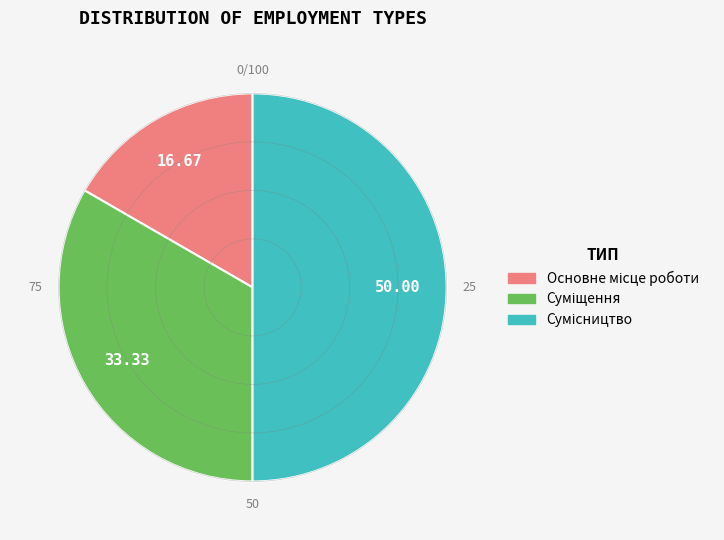

Which category has the smallest portion of the pie?

Основне місце роботи